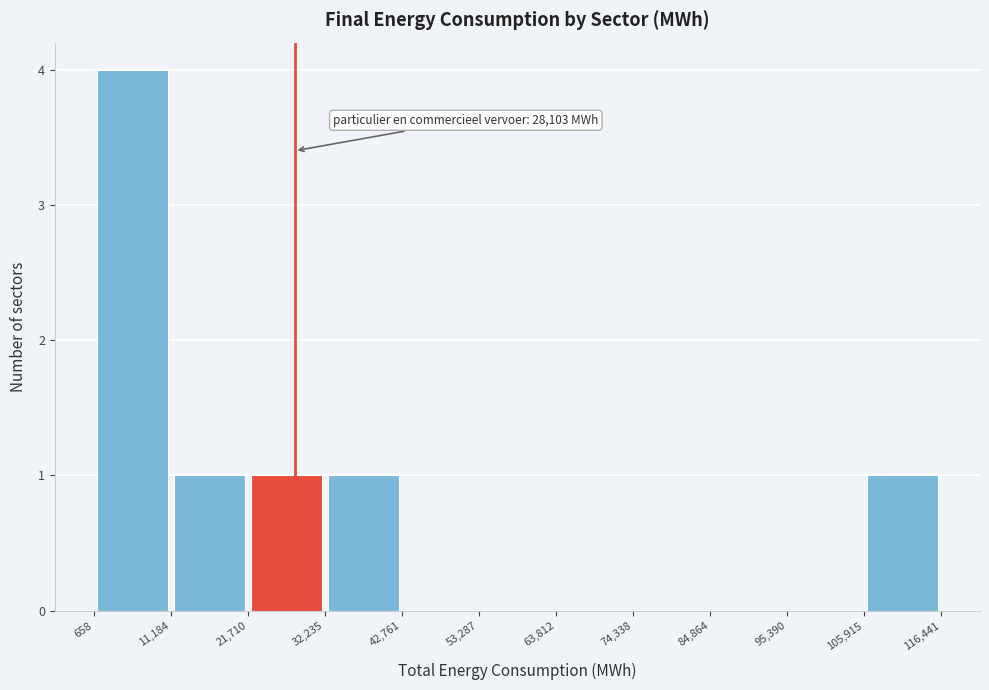

Which range on the x-axis has the tallest bar?

658 to 11,184